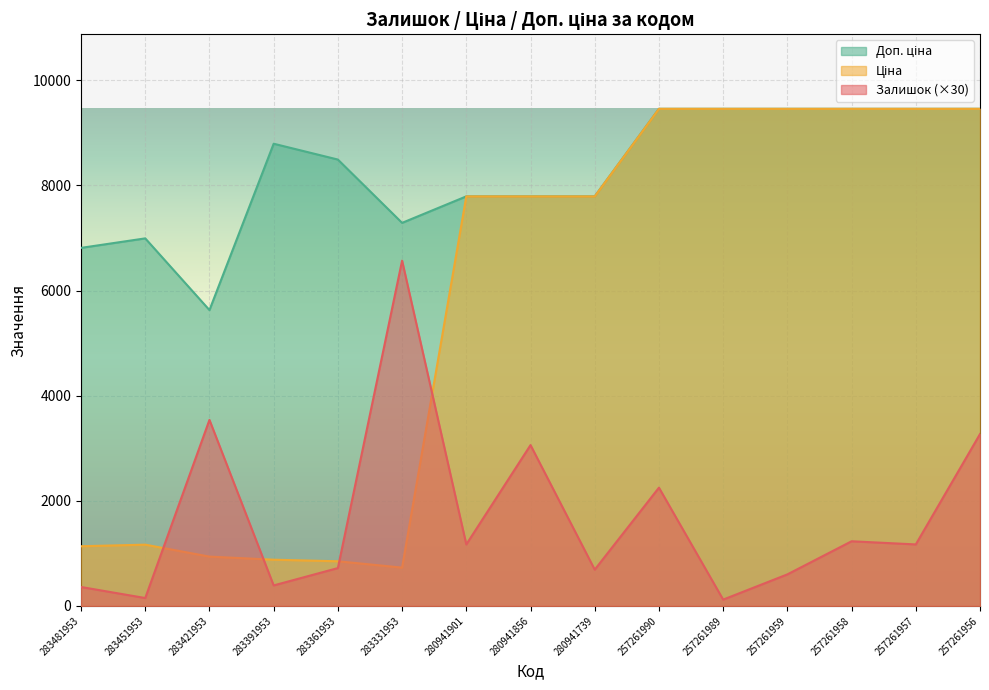

At which category does Залишок reach its first local peak?

283421953